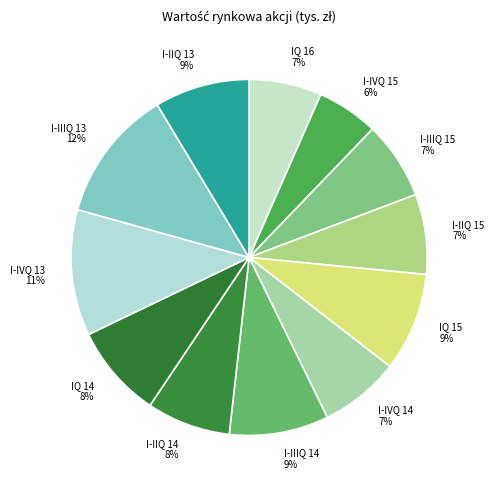

Is it true that IQ 16 is 16% of the pie?

False